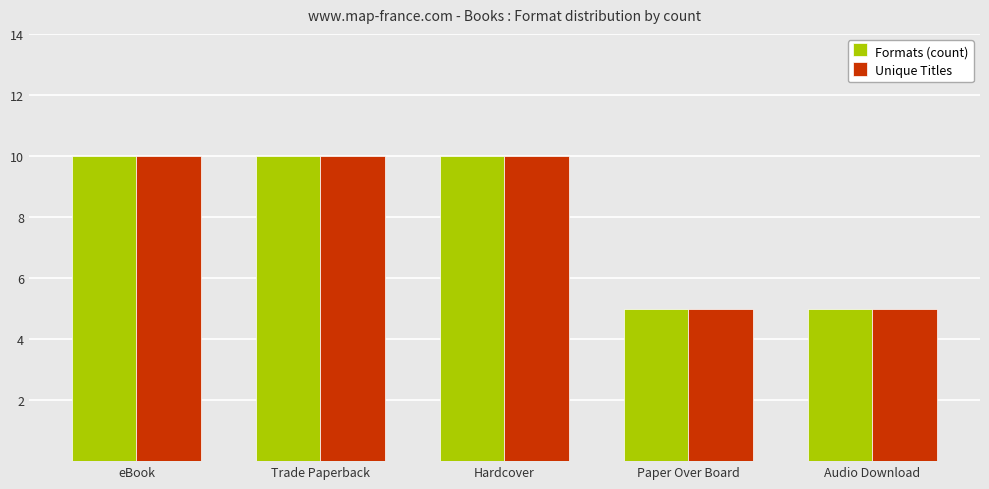

At how many categories does at least one series exceed 6?

3